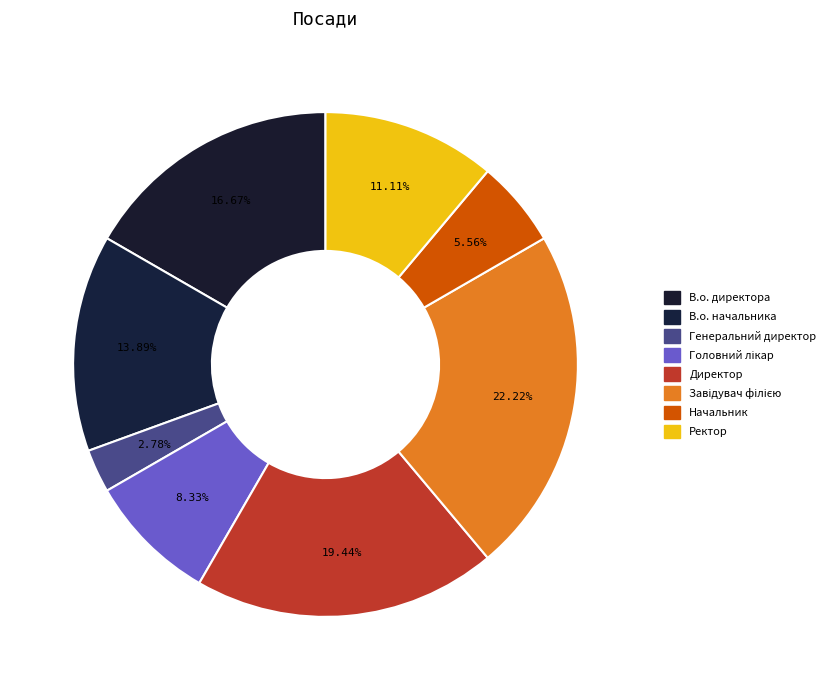

Which has a higher value, В.о. директора or В.о. начальника?

В.о. директора